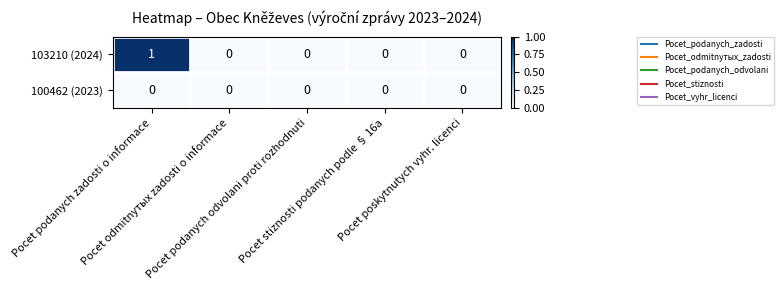

Which series has the largest range (max minus min)?

103210 (2024)